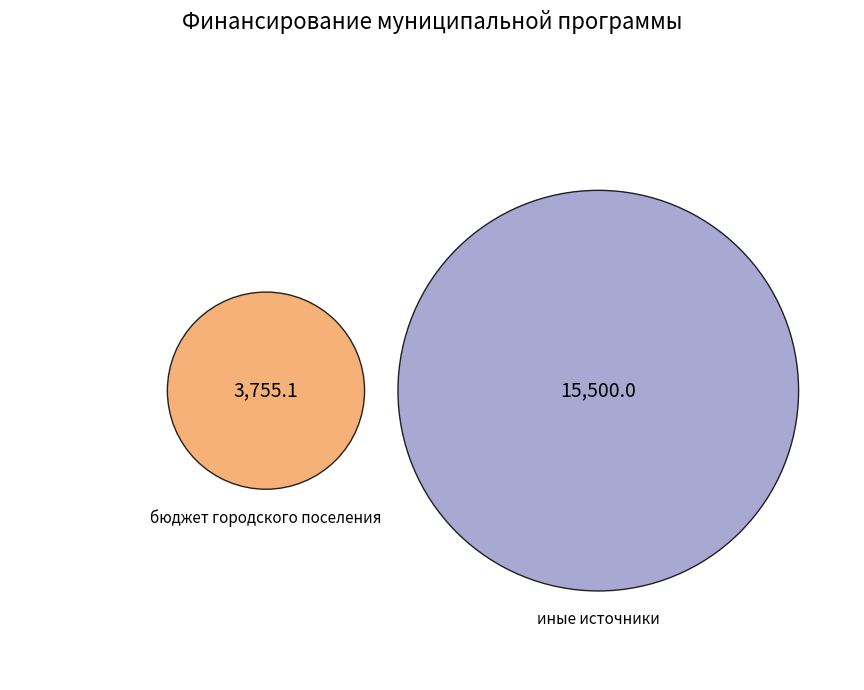

What portion of the pie excludes иные источники?

19.5%